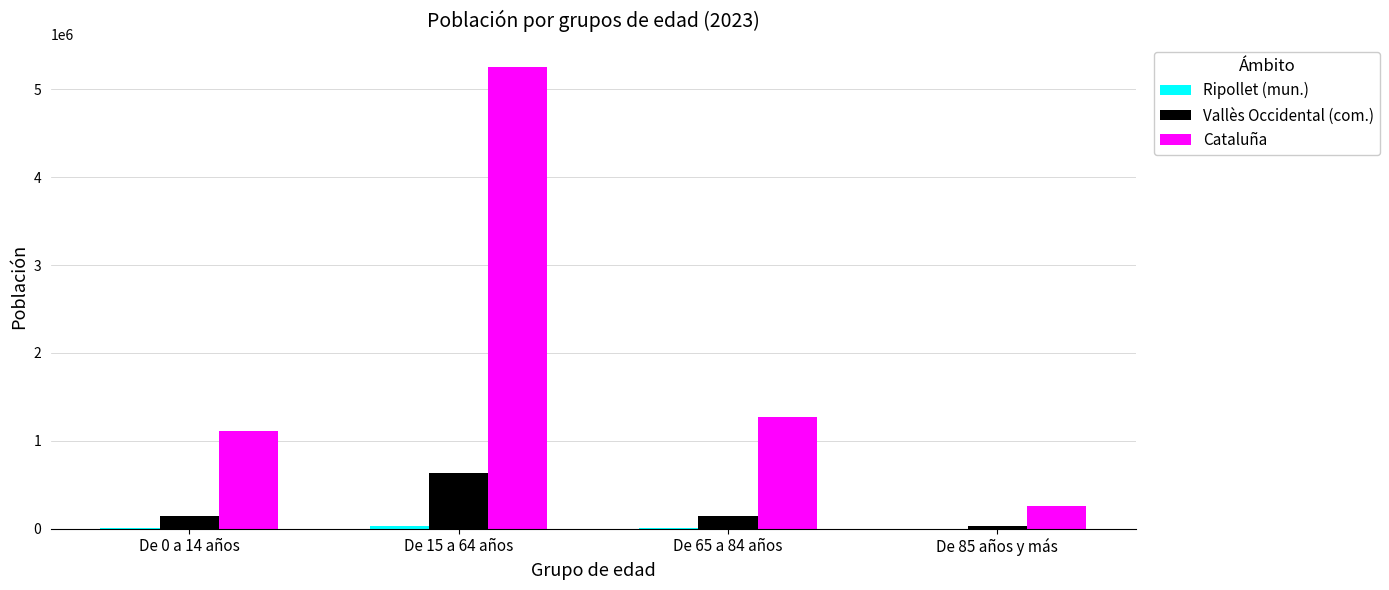

Which category has the highest value across all series?

De 15 a 64 años